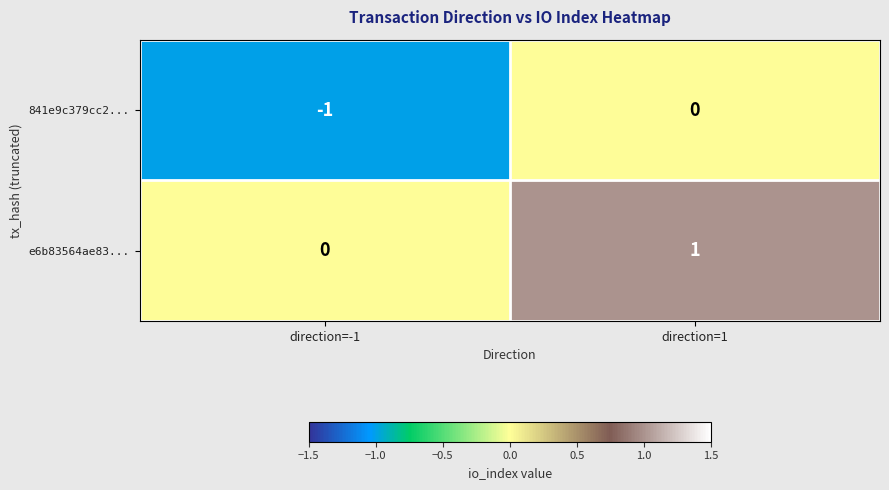

Reading left to right, extract all data points from this chart.

841e9c379cc2...: -1	0
e6b83564ae83...: 0	1